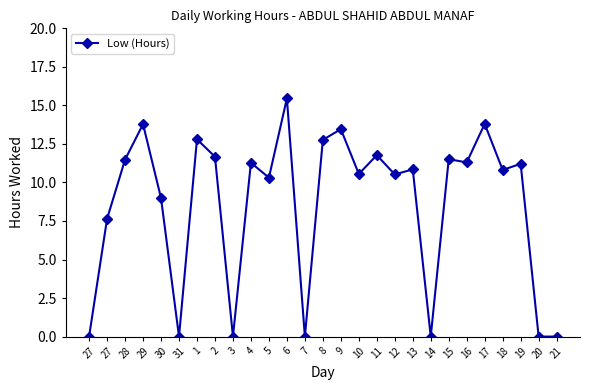

How many lines are shown in the chart?

1